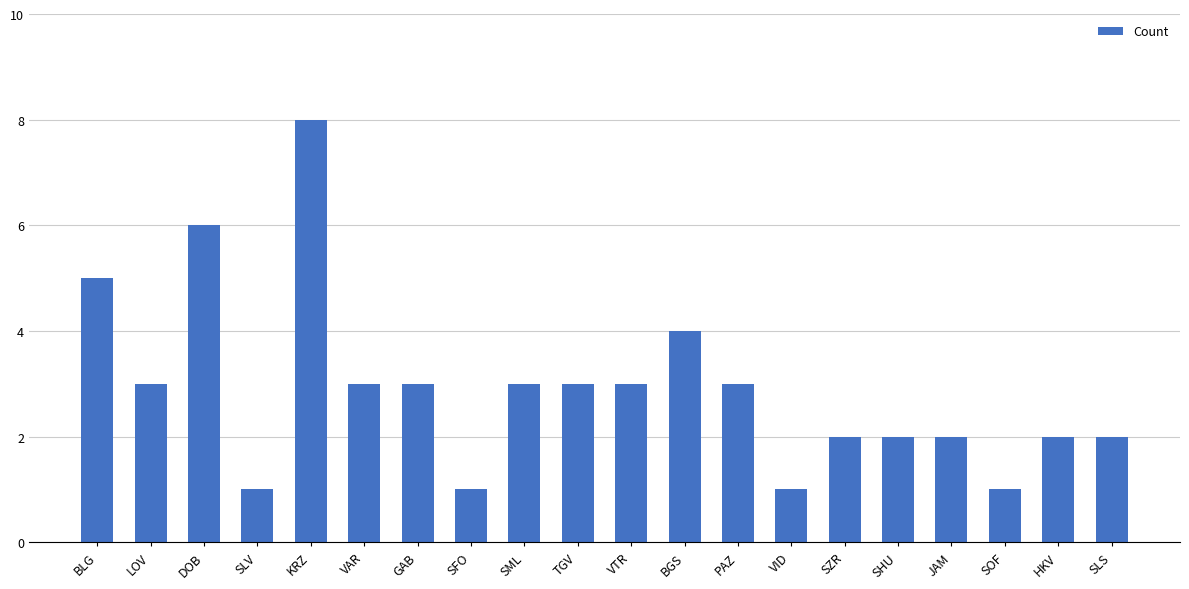

Which label corresponds to the largest value in the chart?

KRZ